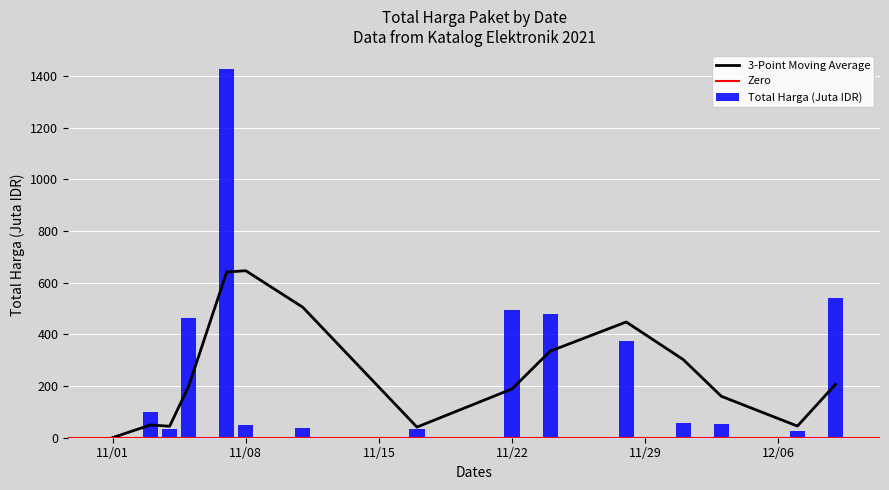

What is the greatest value displayed?

1425.9